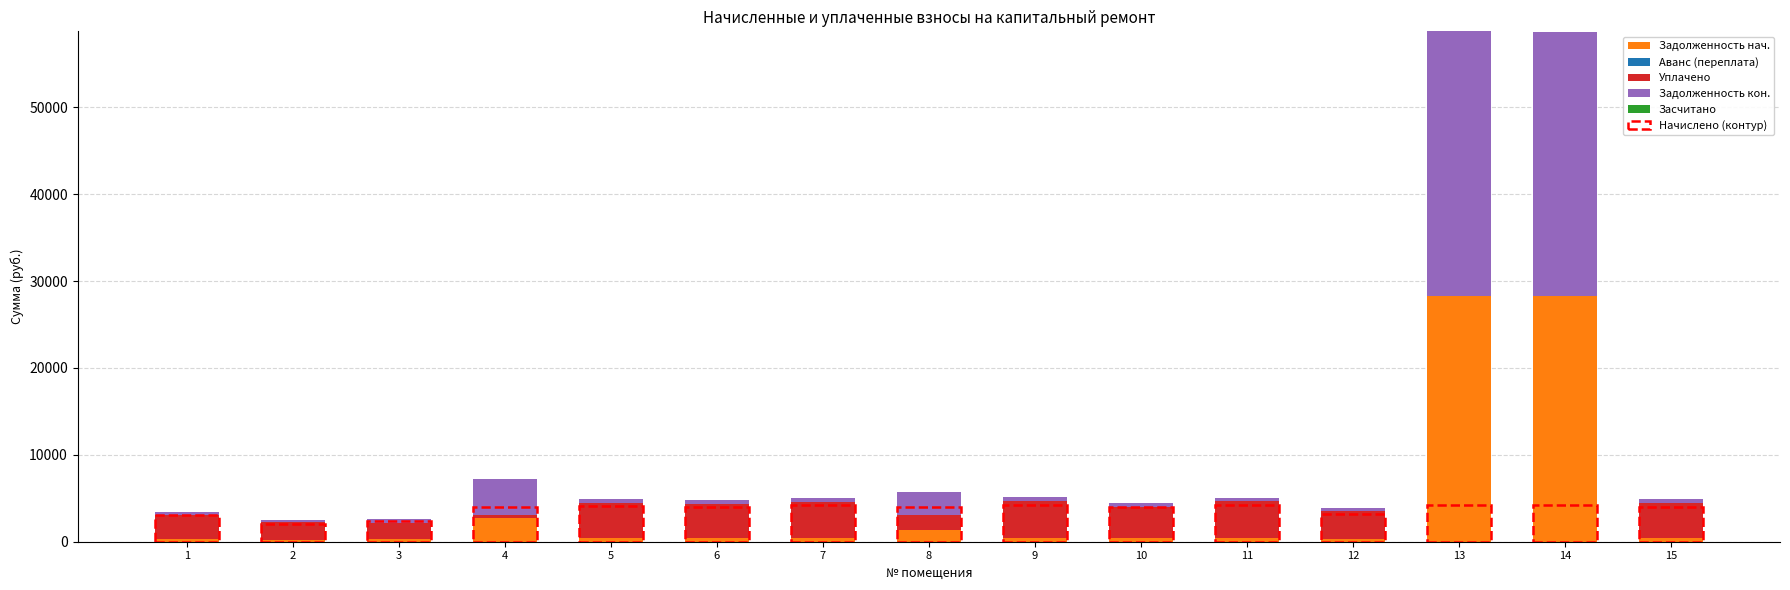

What is the sum of all Задолженность нач. values?

64993.2